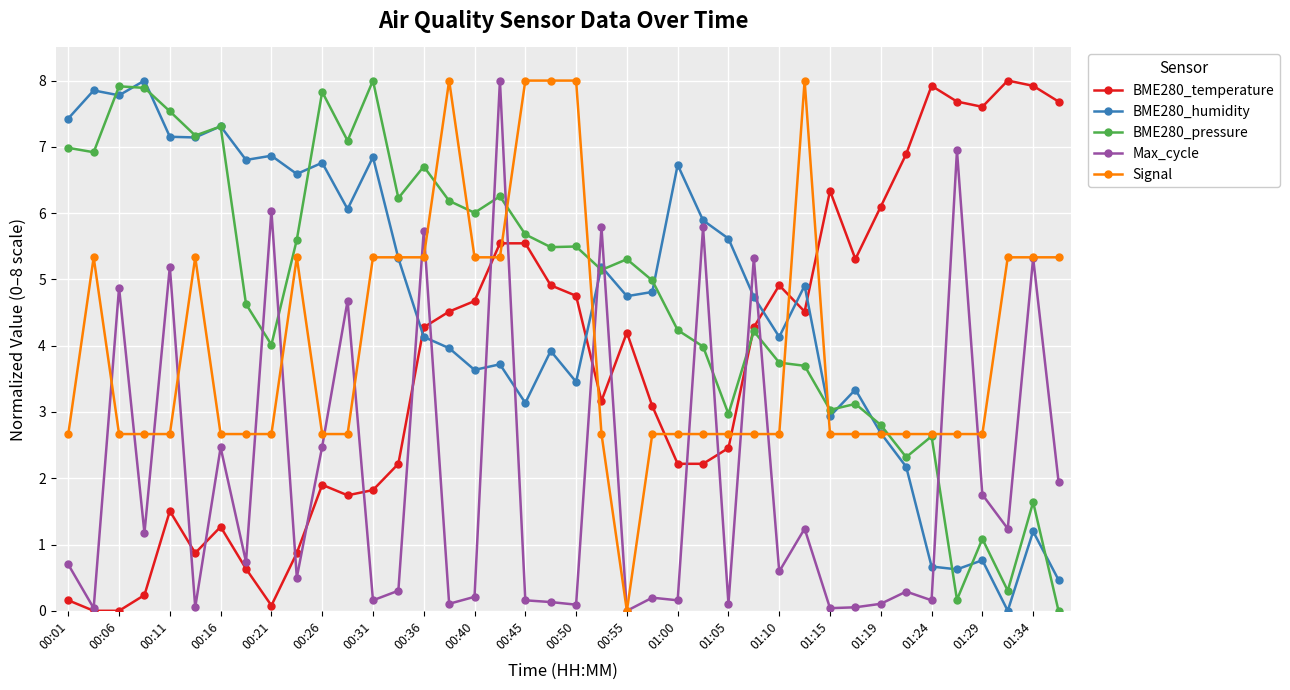

True or false: BME280_pressure has more than 0 interior local peaks.

True